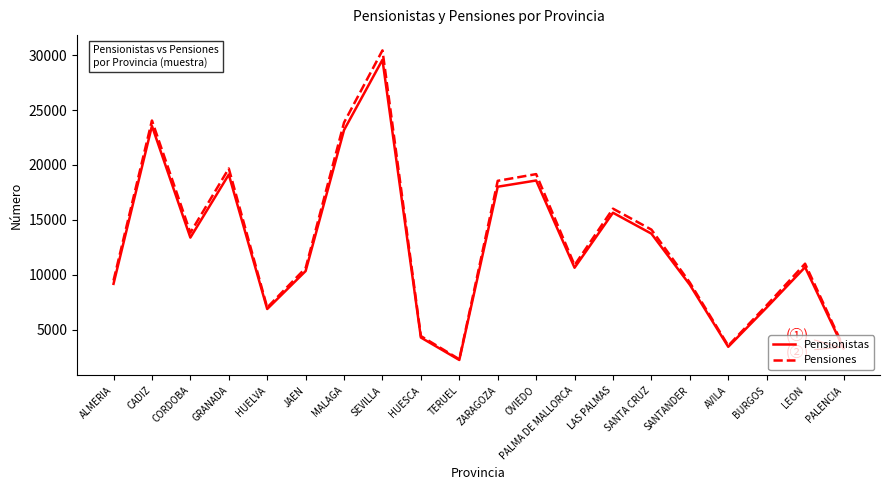

List the series in order of their overall mean, highest first.

Pensiones, Pensionistas